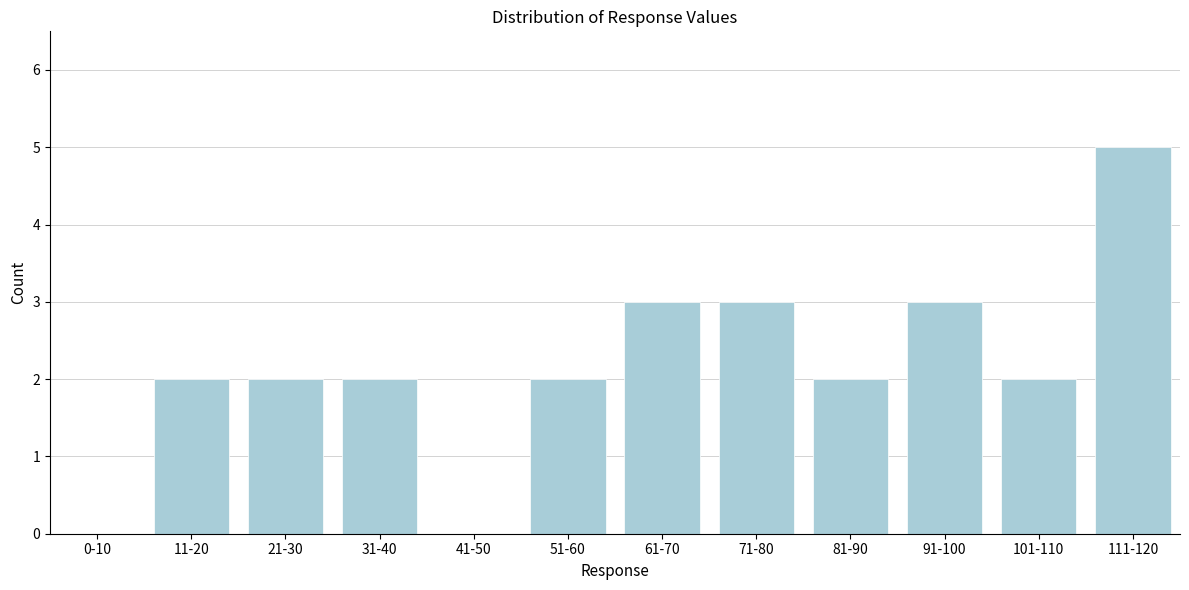

Reading right to left, list all the values displayed in this chart.

111-120=5	101-110=2	91-100=3	81-90=2	71-80=3	61-70=3	51-60=2	41-50=0	31-40=2	21-30=2	11-20=2	0-10=0